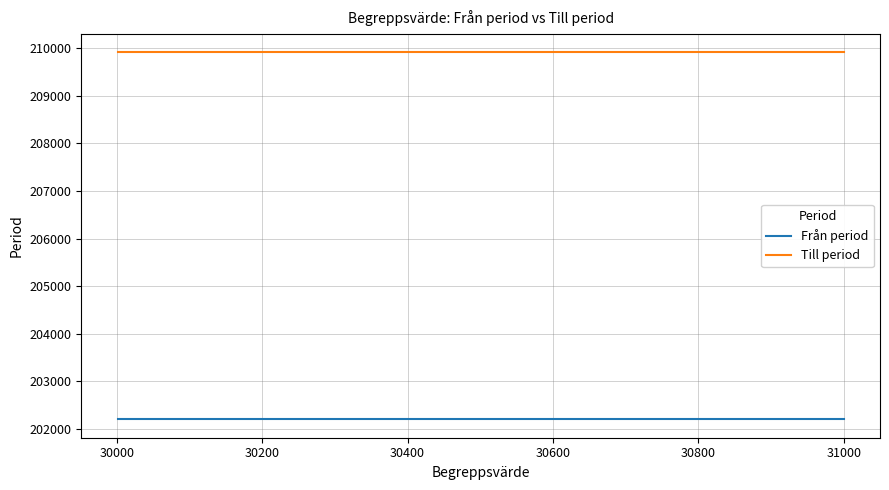

Count the number of categories in the chart.

15